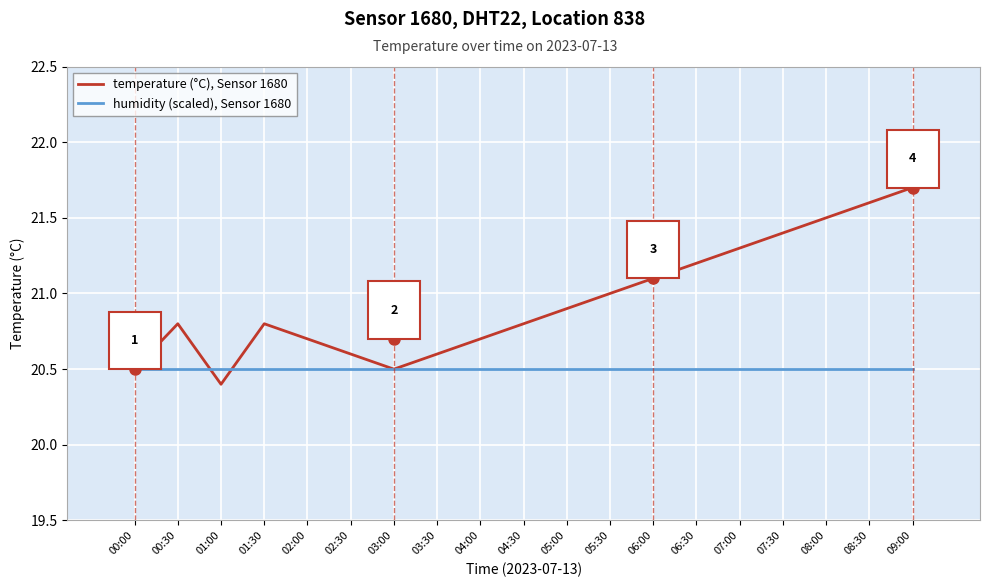

Count the number of data series in this chart.

2